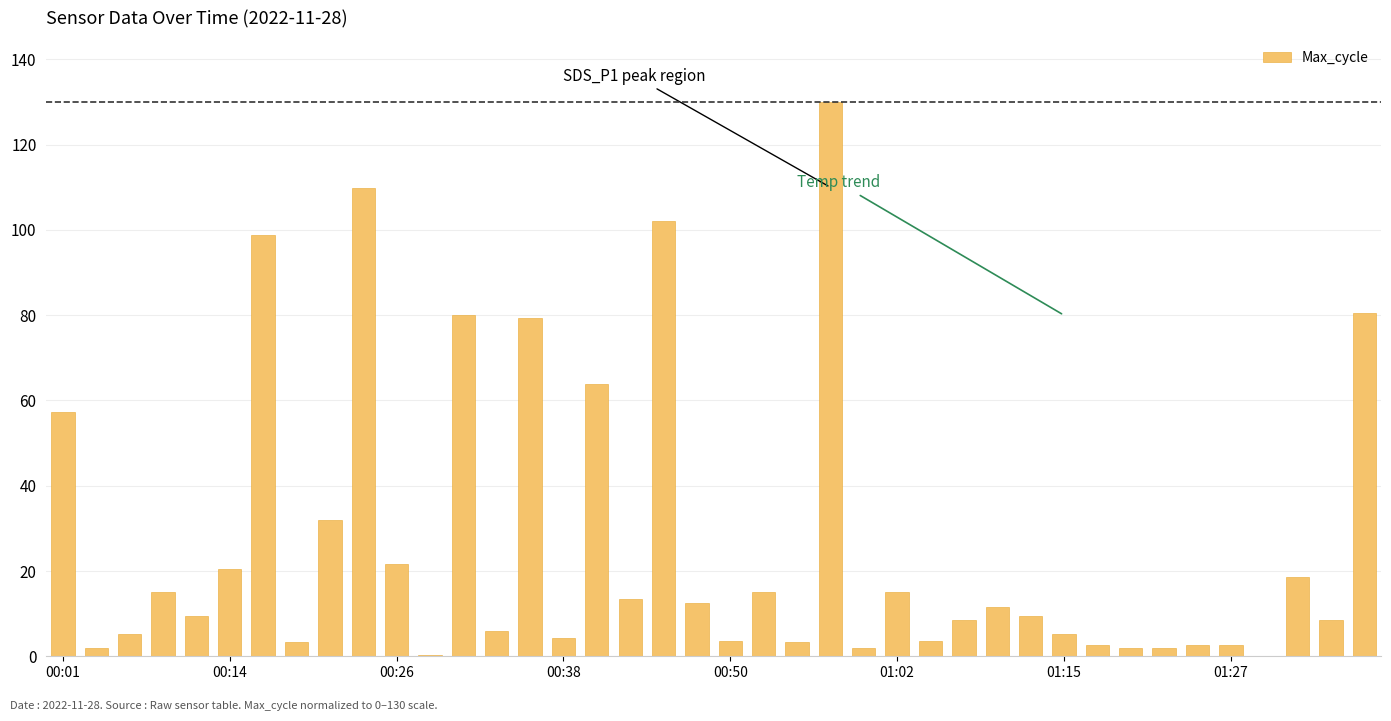

Are the bars horizontal?

No